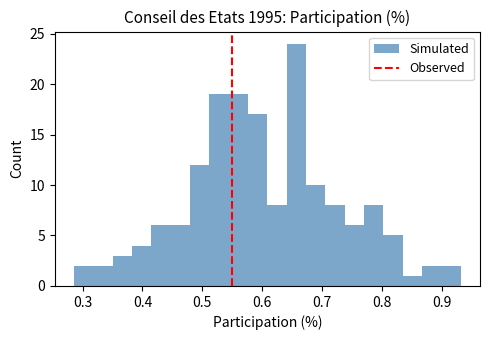

Around what value on the x-axis is the tallest bar? Give the approximate position of its centre, as read against the axis.

0.66